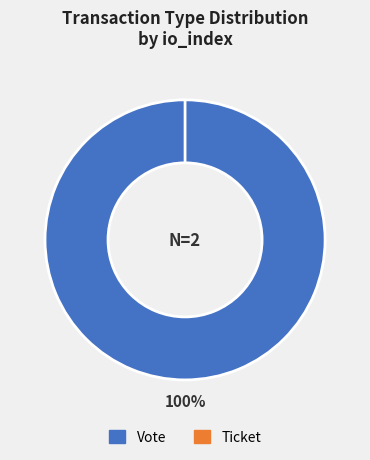

To the nearest percent, what portion does Vote represent?

100%